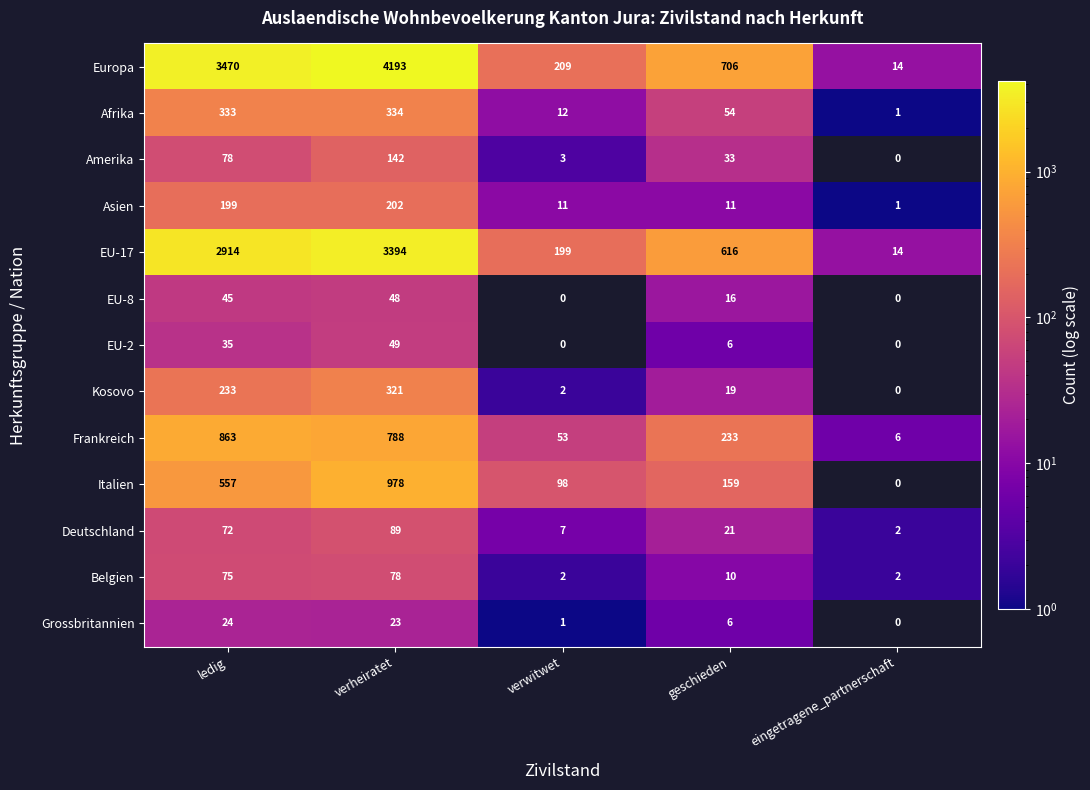

True or false: Afrika has a value of 90 at geschieden.

False